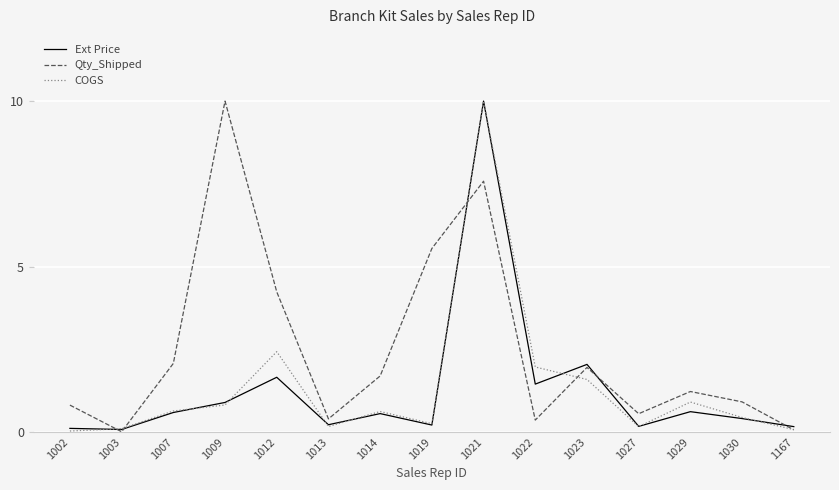

At which label is Ext Price closest to 5?

1023